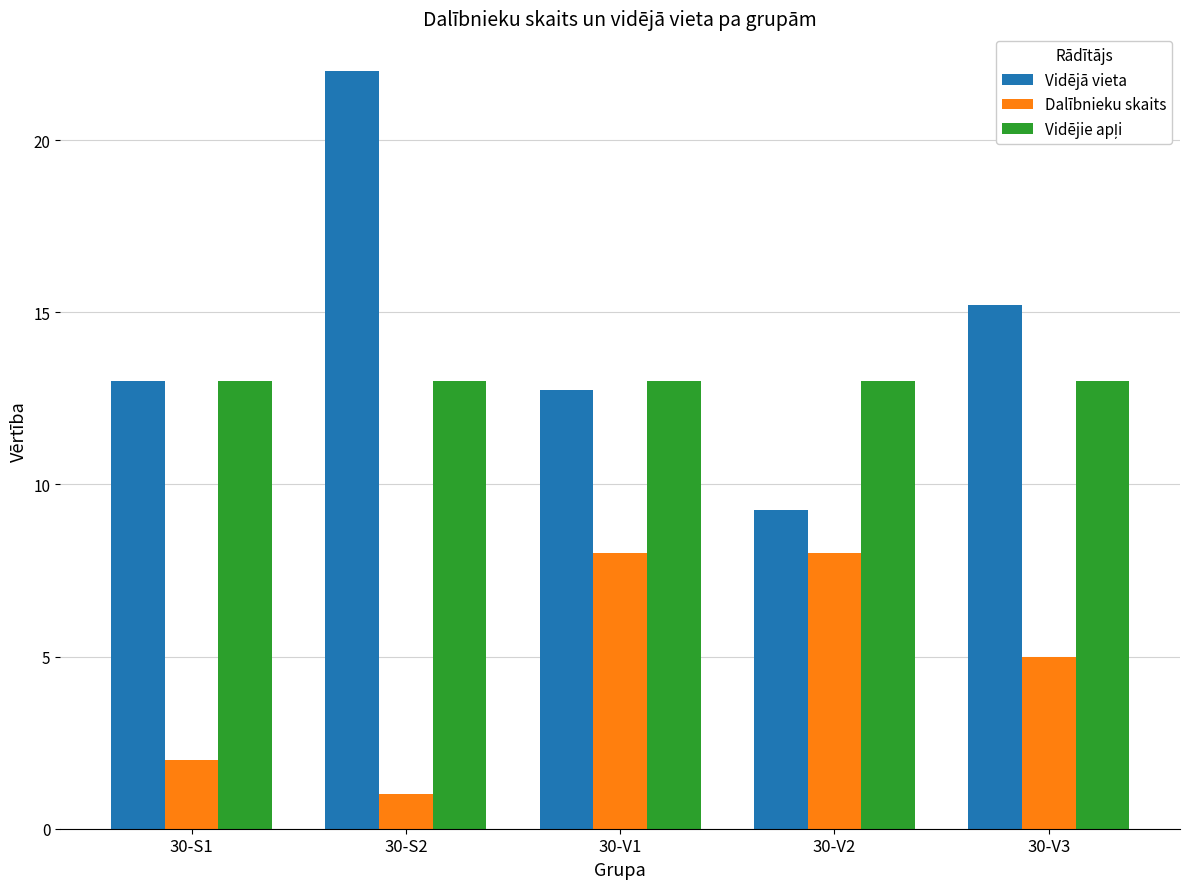

What is the minimum value shown in the chart?

1.0